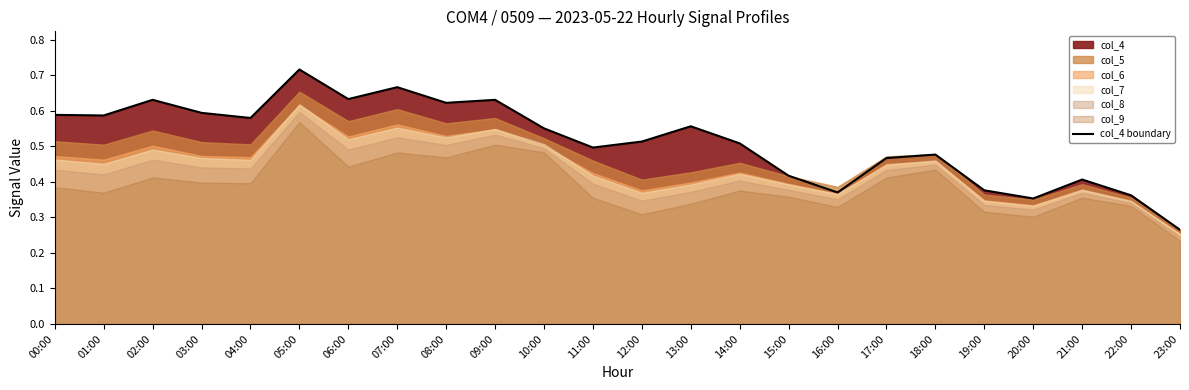

Which has a higher value, 13:00 or 08:00?

08:00